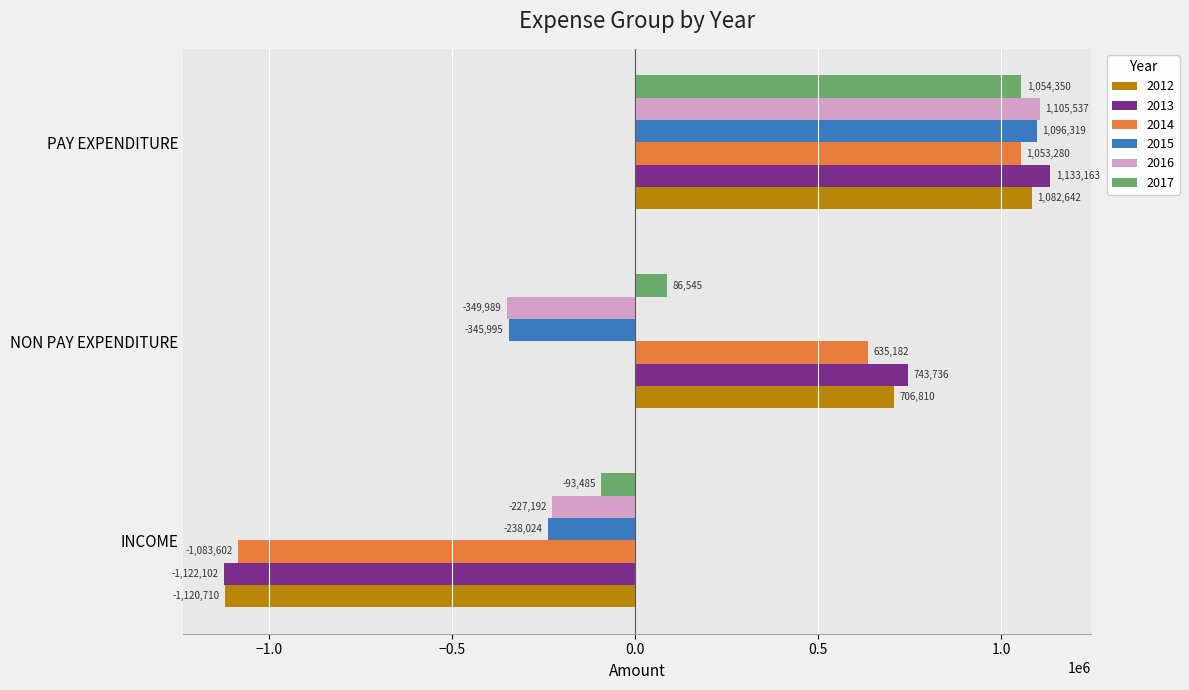

List the series in order of their peak value, highest first.

2013, 2016, 2015, 2012, 2017, 2014